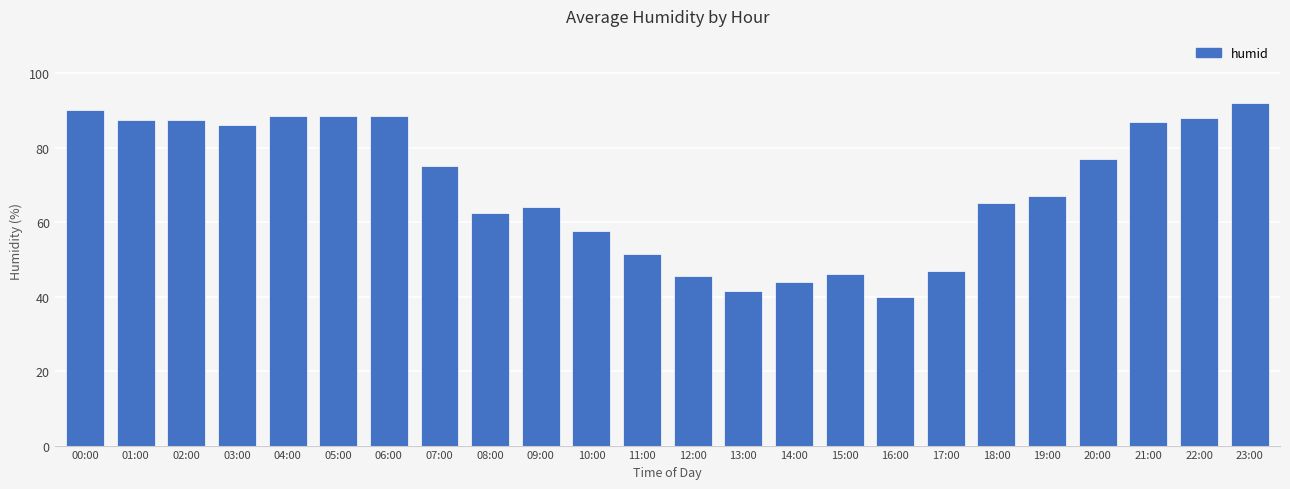

Which category has the lowest value across all series?

16:00